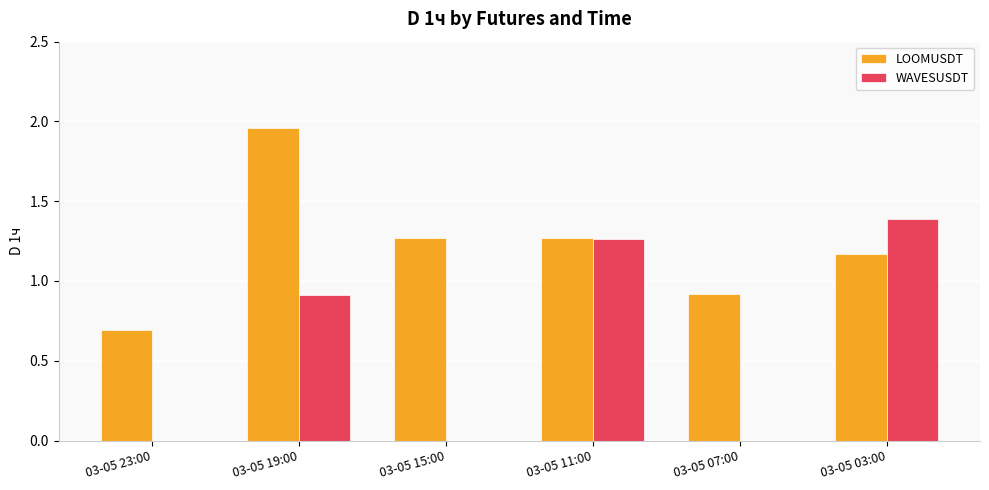

Does the chart contain stacked bars?

No